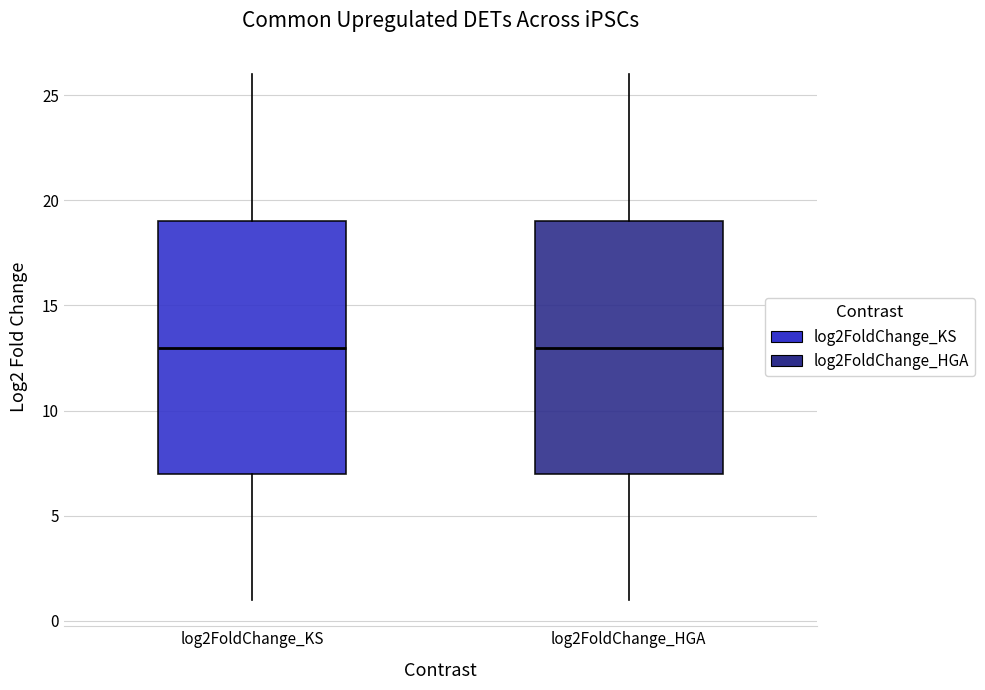

Reading left to right, transcribe this box plot: for each box, give where its median line is, the range the box spans, and where its two whiskers end, as read against the y-axis. The values are not printed on the chart, so give them approximately, as read against the axis.

log2FoldChange_KS: median 13, box 7 to 19, whiskers 1 to 26
log2FoldChange_HGA: median 13, box 7 to 19, whiskers 1 to 26